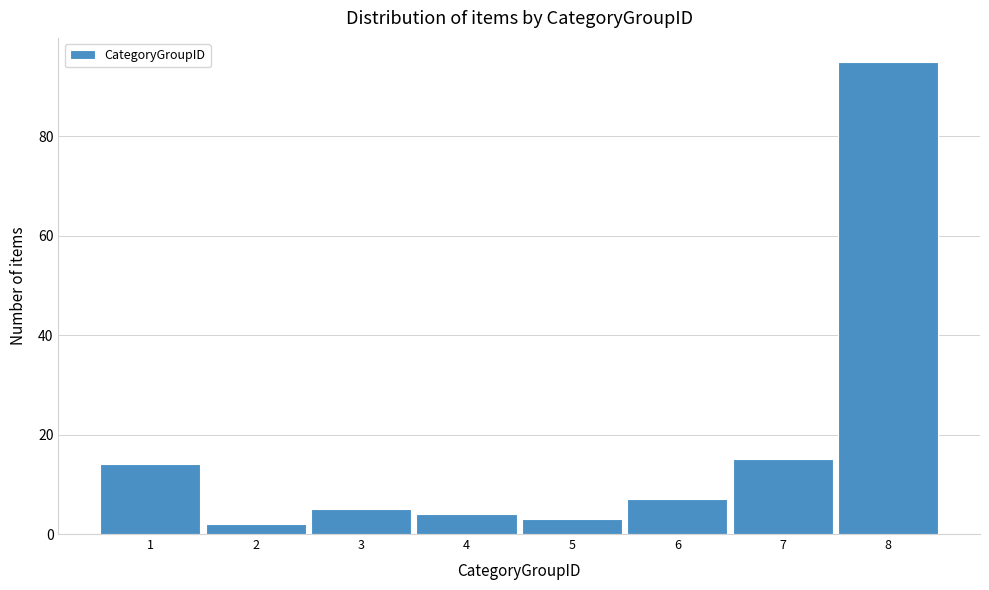

Reading left to right, extract all data points from this chart.

14	2	5	4	3	7	15	95